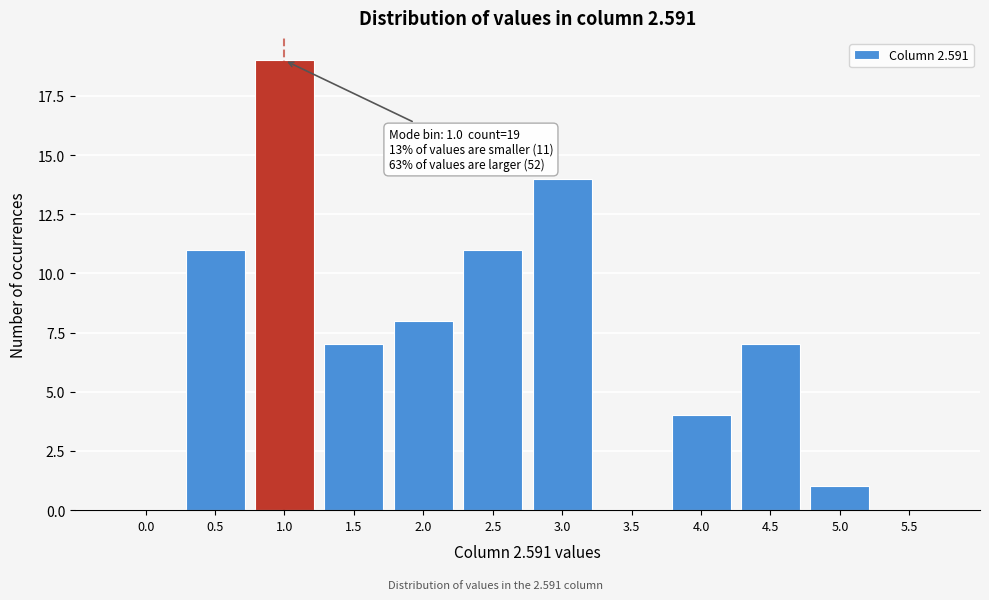

Reading left to right, what are all the values shown in this chart?

0.0=0	0.5=11	1.0=19	1.5=7	2.0=8	2.5=11	3.0=14	3.5=0	4.0=4	4.5=7	5.0=1	5.5=0